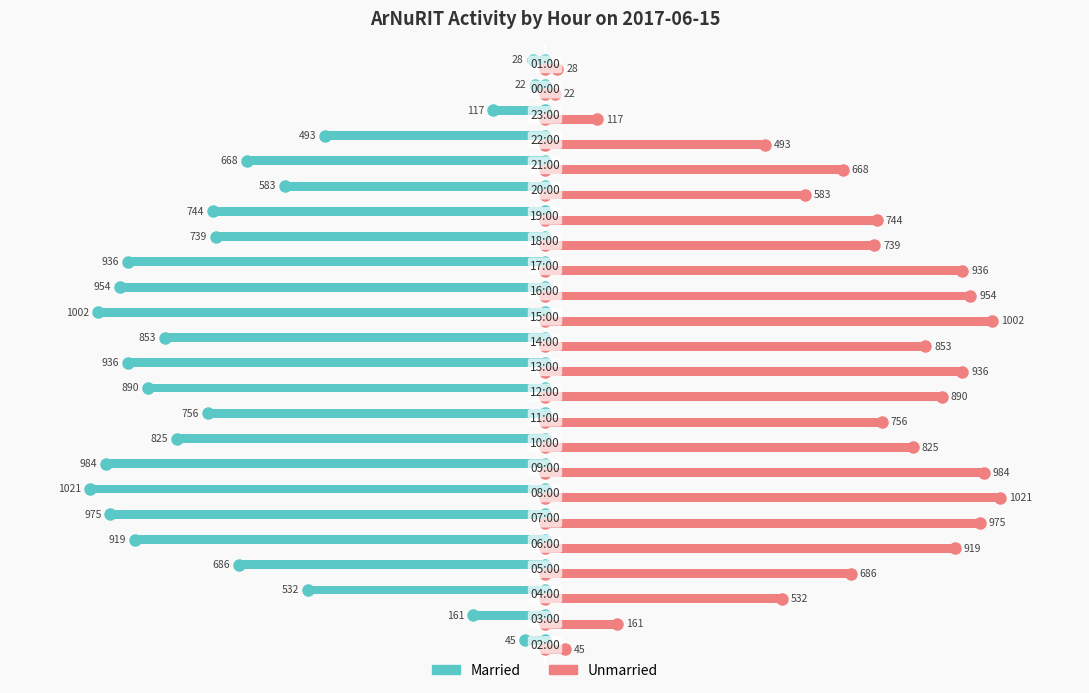

Which series has the largest total across all categories?

Unmarried